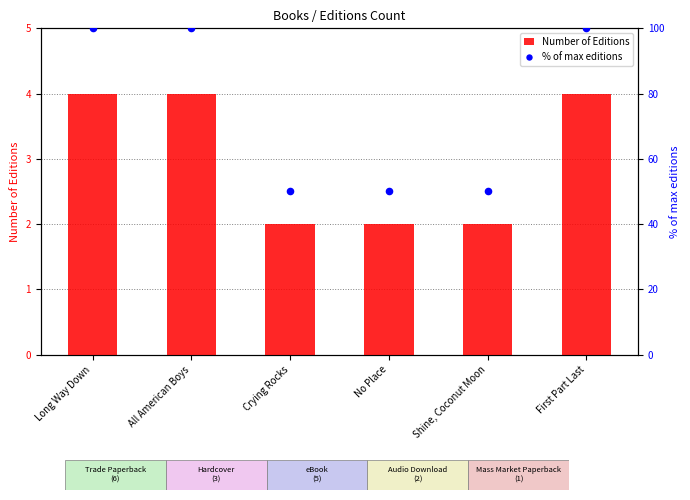

Which series contains the lowest Y value?

Number of Editions